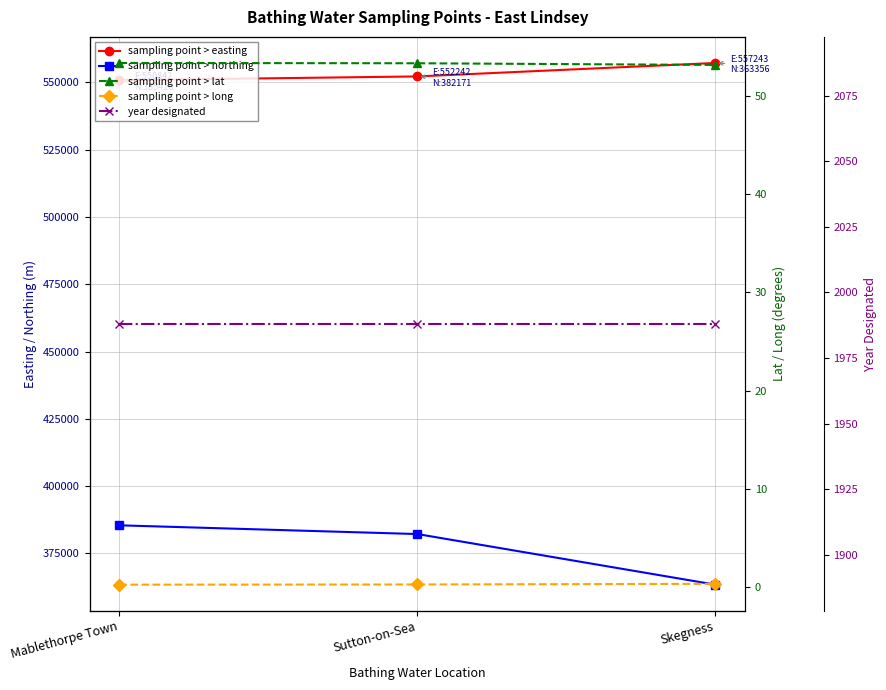

Rank the categories by sampling point > lat value from lowest to highest.

Skegness, Sutton-on-Sea, Mablethorpe Town